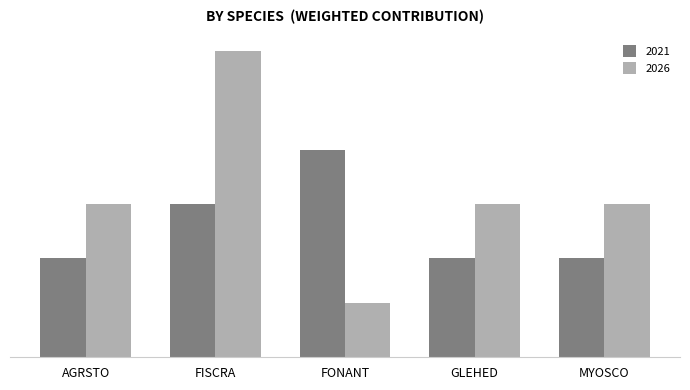

The 2026 series shows 0.0 at MYOSCO. True or false?

True